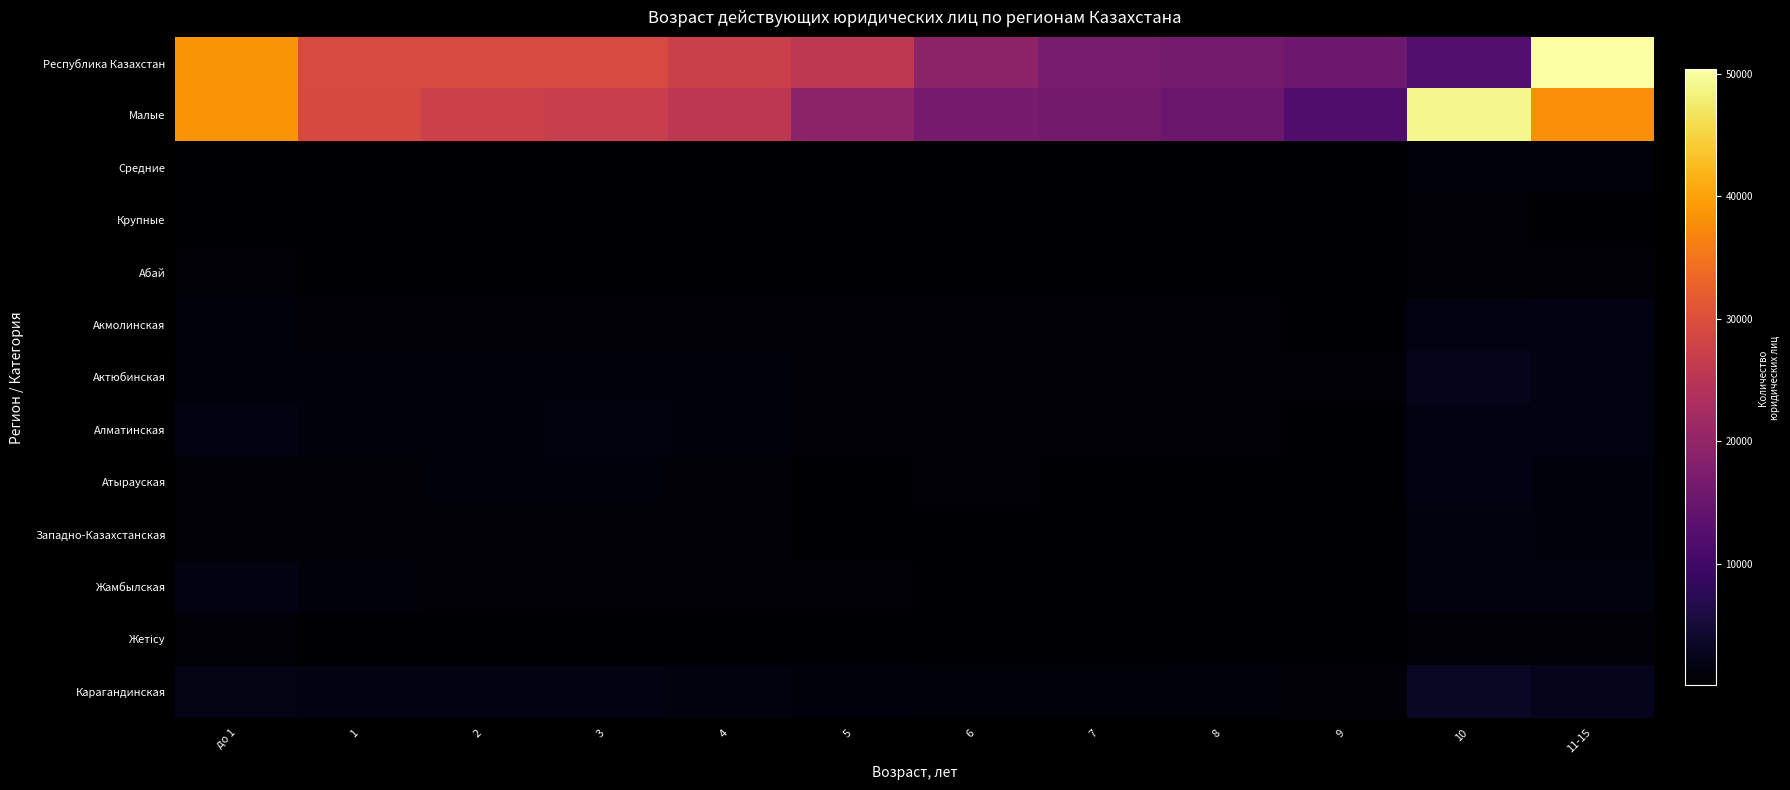

How many distinct data groups are displayed?

13